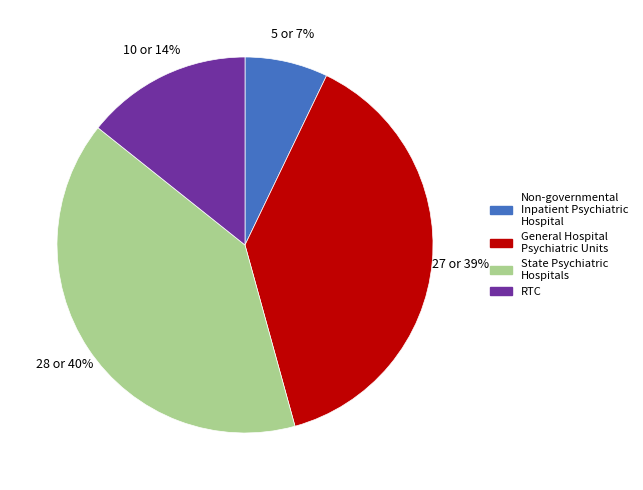

To the nearest percent, what is the average slice percentage?

25%